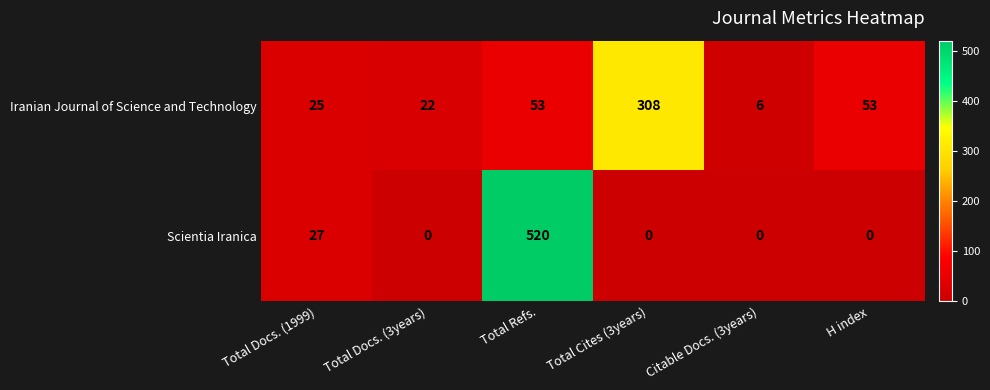

What is the difference between the Scientia Iranica values at Total Docs. (1999) and Total Refs.?

493